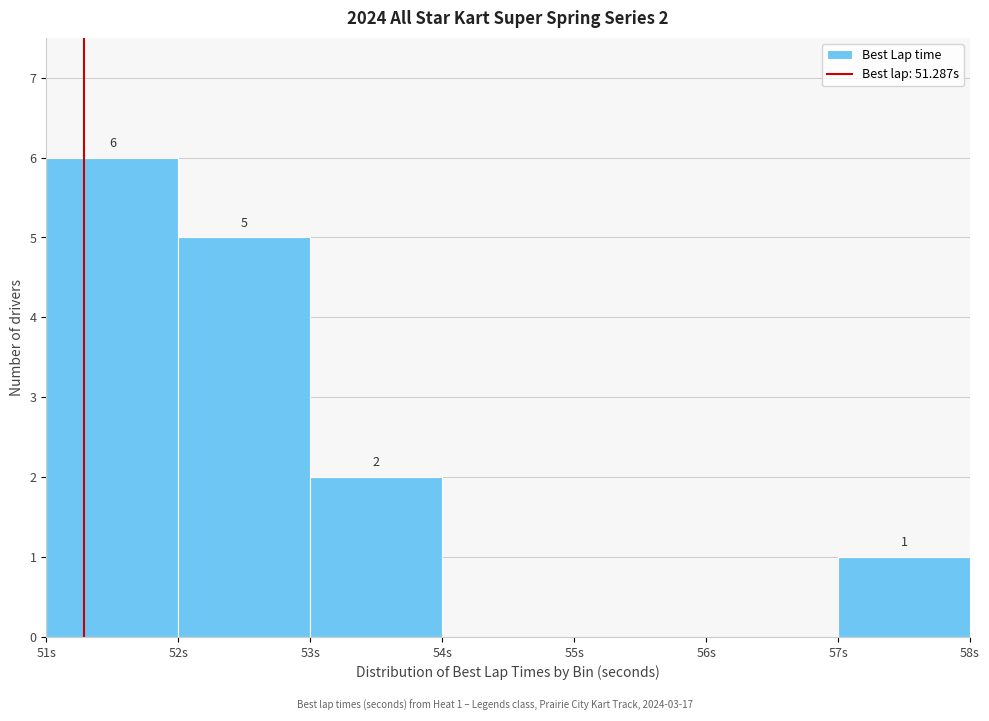

Over which range of the x-axis is the bar tallest?

51 to 52